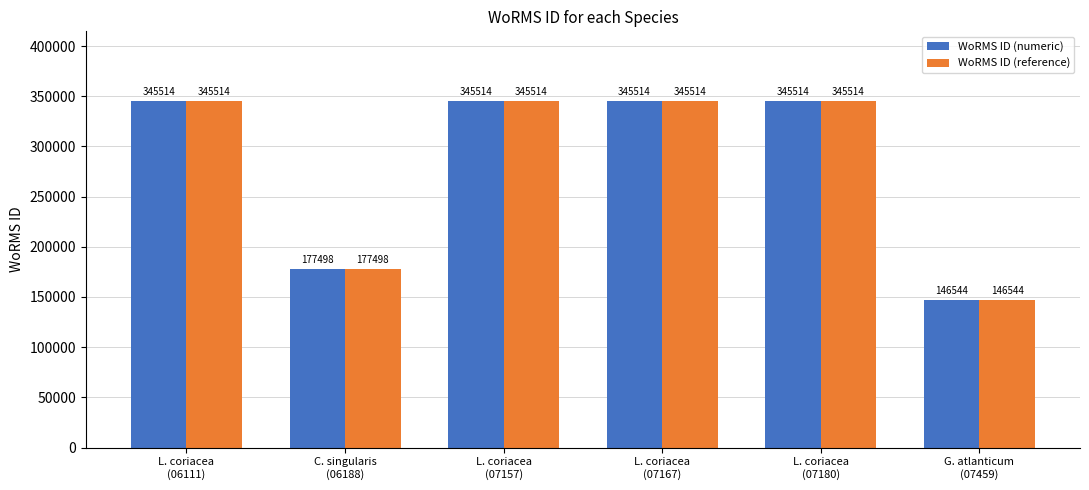

What is the maximum value for WoRMS ID (reference)?

345514